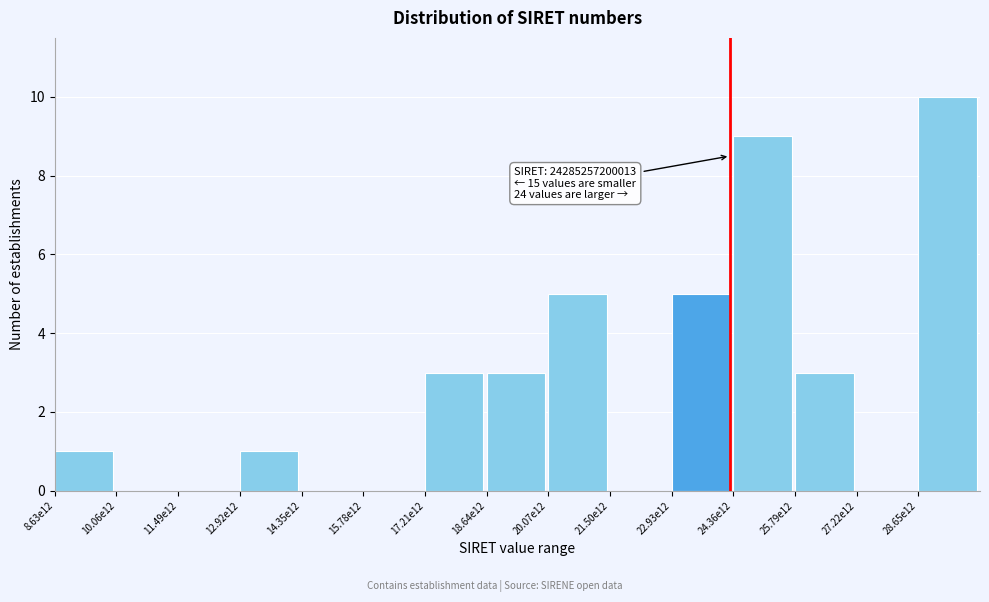

Reading right to left, what are all the values shown in this chart?

28.65e12=10	27.22e12=0	25.79e12=3	24.36e12=9	22.93e12=5	21.50e12=0	20.07e12=5	18.64e12=3	17.21e12=3	15.78e12=0	14.35e12=0	12.92e12=1	11.49e12=0	10.06e12=0	8.63e12=1